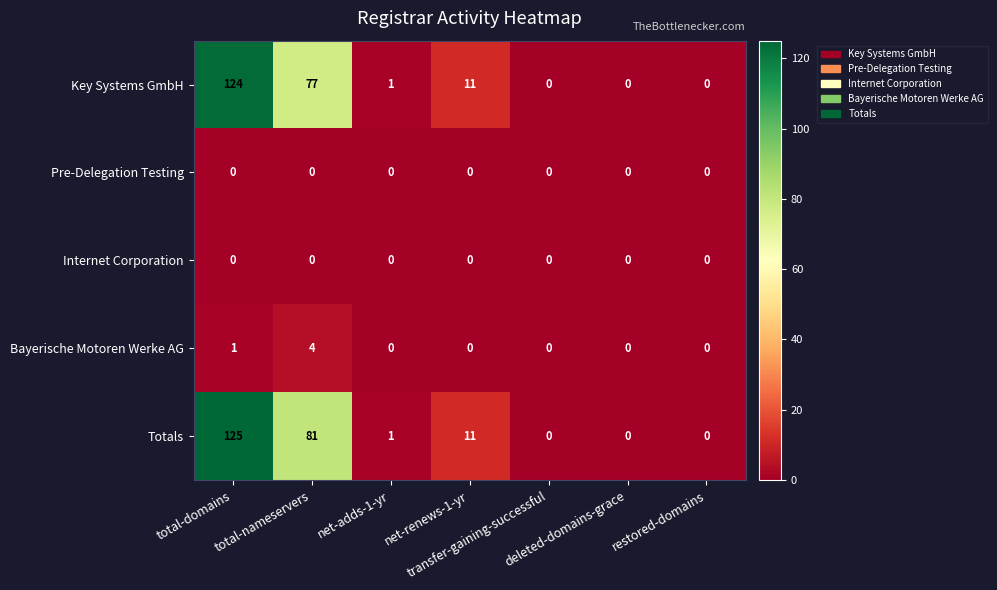

Which series has the largest range (max minus min)?

Totals